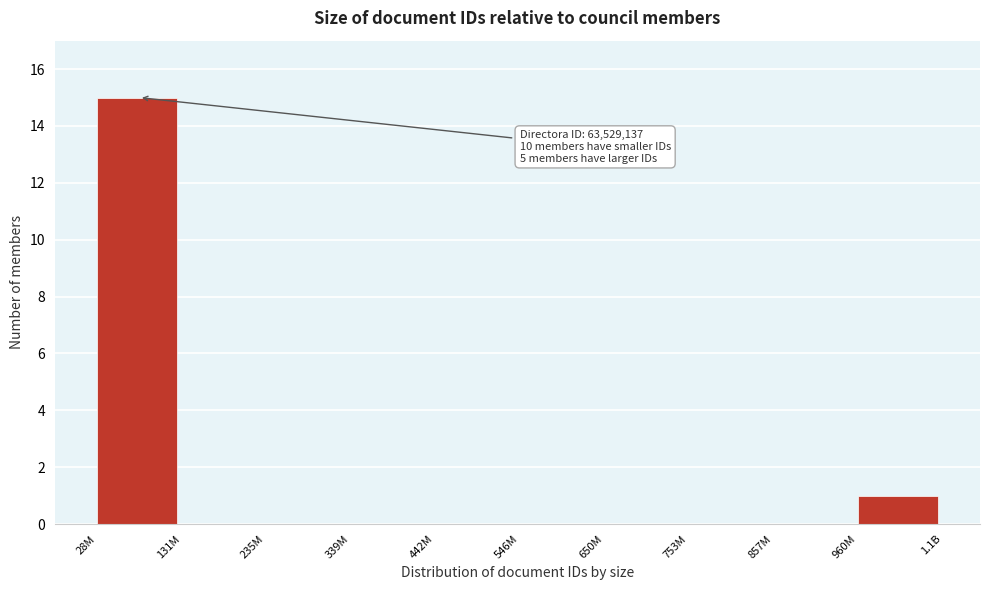

Reading left to right, extract all data points from this chart.

28M=15	131M=0	235M=0	339M=0	442M=0	546M=0	650M=0	753M=0	857M=0	960M=1